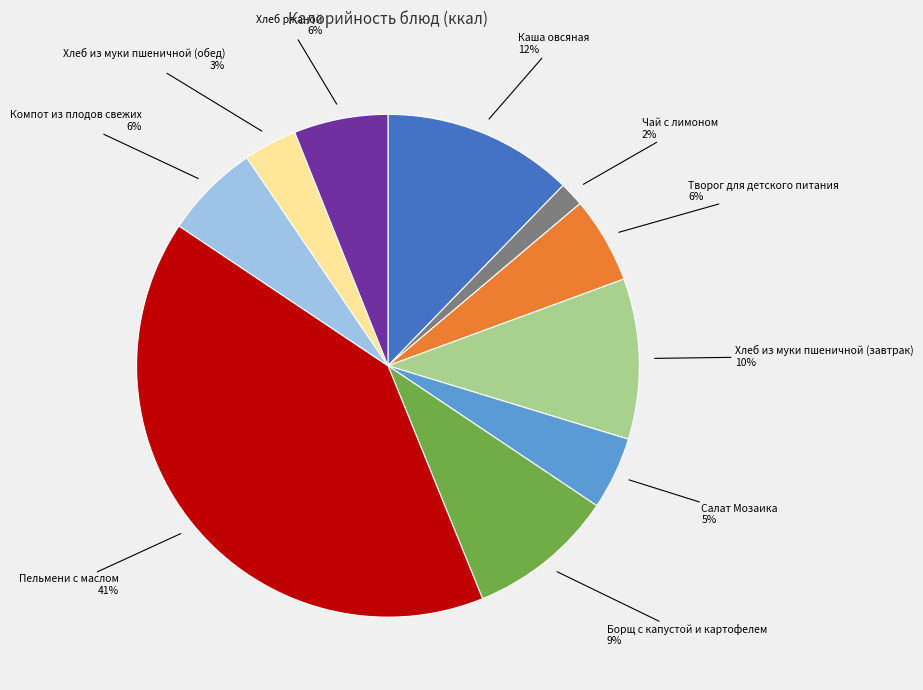

To the nearest percent, what is the difference between the Хлеб из муки пшеничной (обед) and Хлеб из муки пшеничной (завтрак) slice percentages?

7%